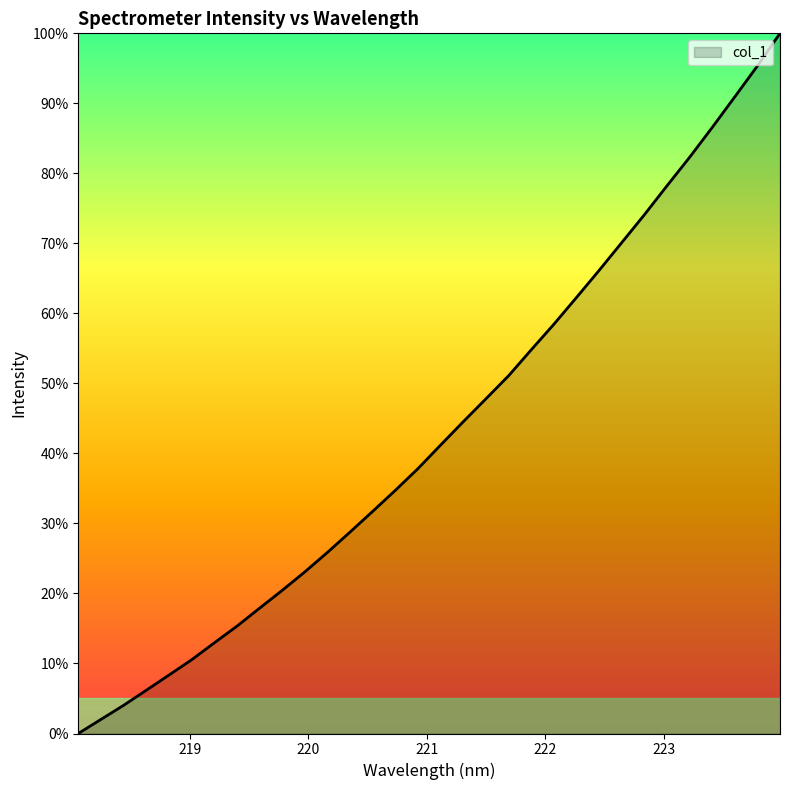

How many positive values are there?

31